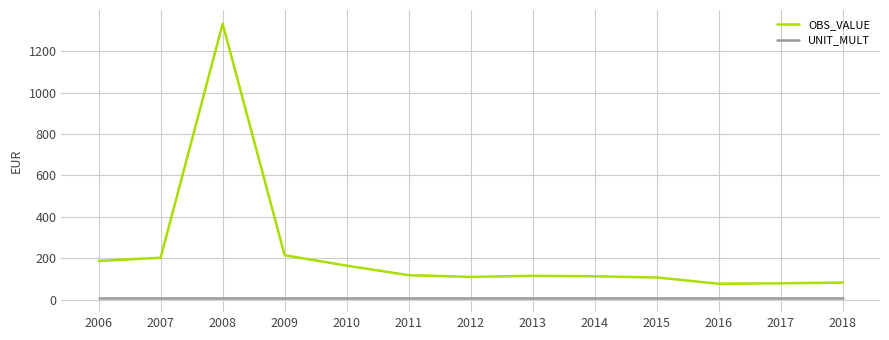

Rank the series at 2015 from lowest to highest value.

UNIT_MULT, OBS_VALUE